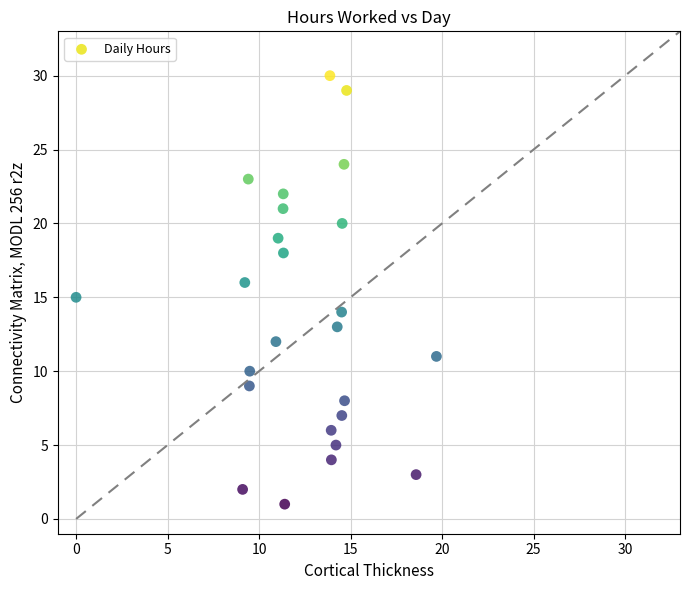

What is the range of Y values (max minus min)?

29